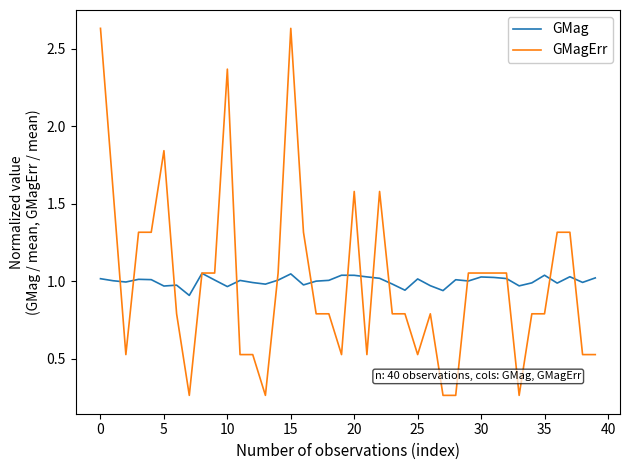

Rank the series by their maximum value, from lowest to highest.

GMag, GMagErr